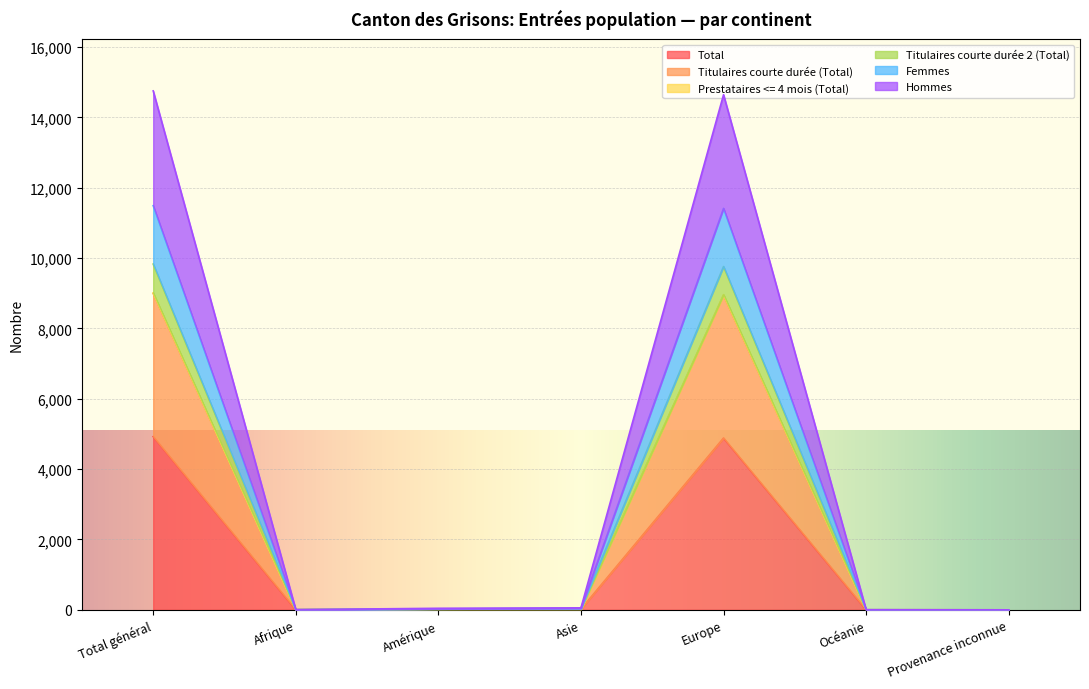

What position from the left is Amérique?

3